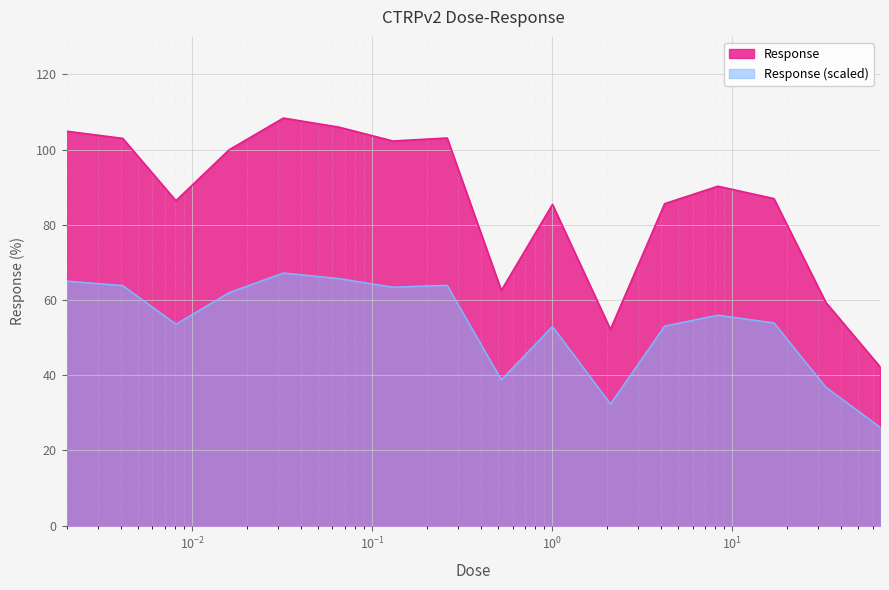

True or false: the data shows 153.3 at 0.032.

False